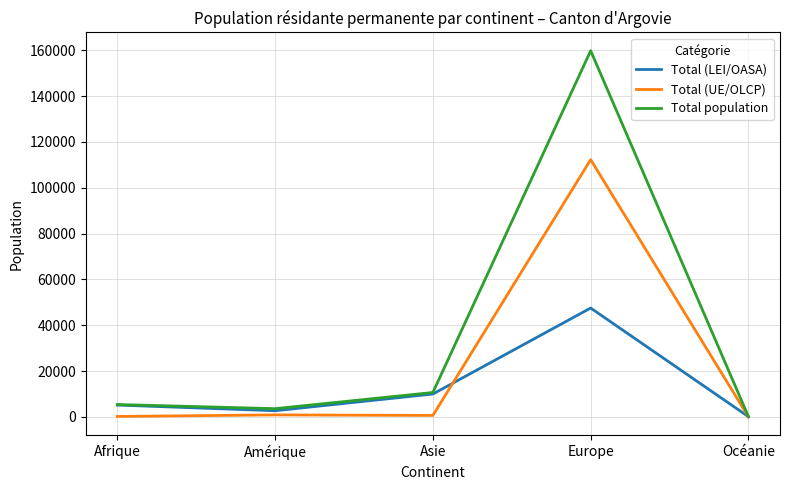

The Total population series shows 10684 at Asie. True or false?

True